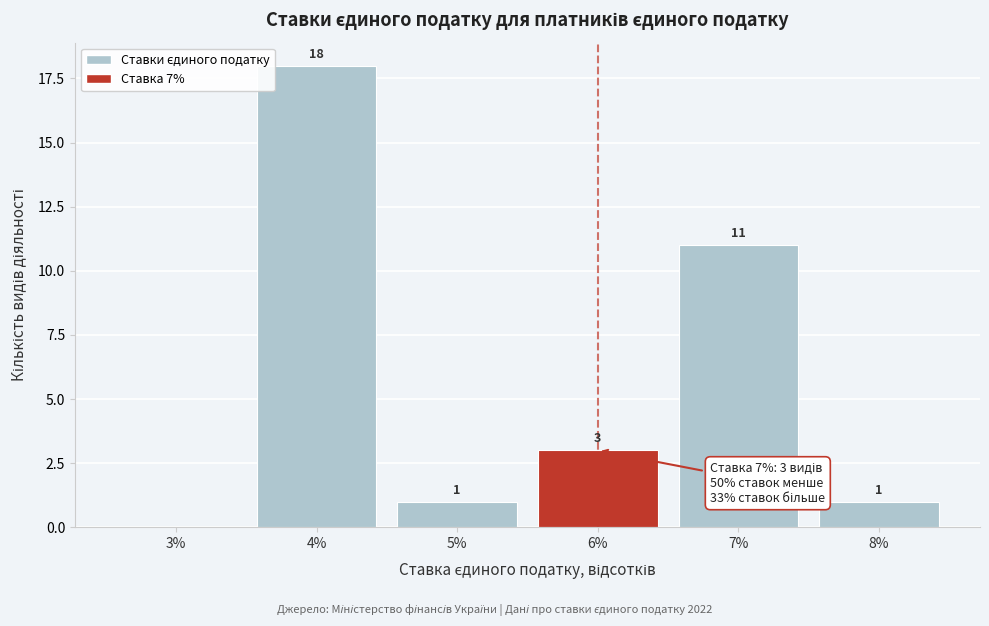

Reading right to left, list all the values displayed in this chart.

8%=1	7%=11	6%=3	5%=1	4%=18	3%=0